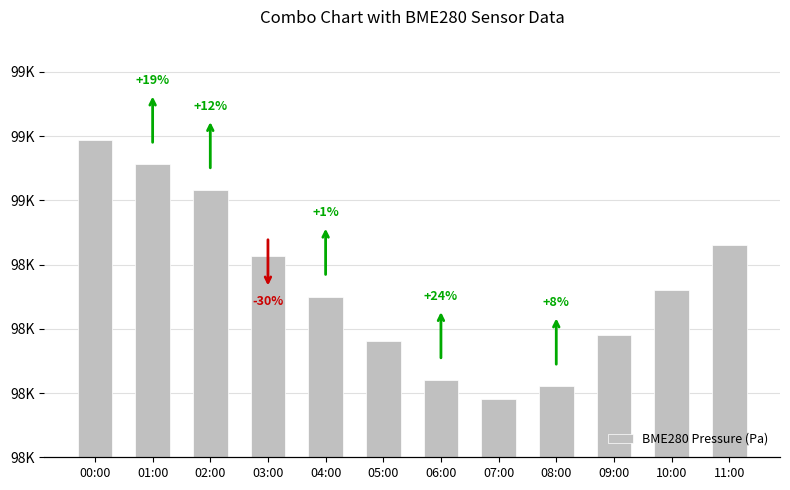

Where does the data first go above 98460?

00:00